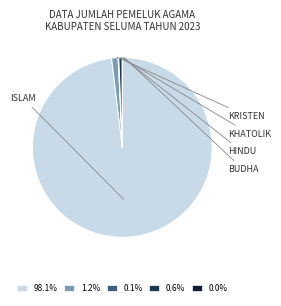

Is there any slice that represents more than half of the pie?

Yes